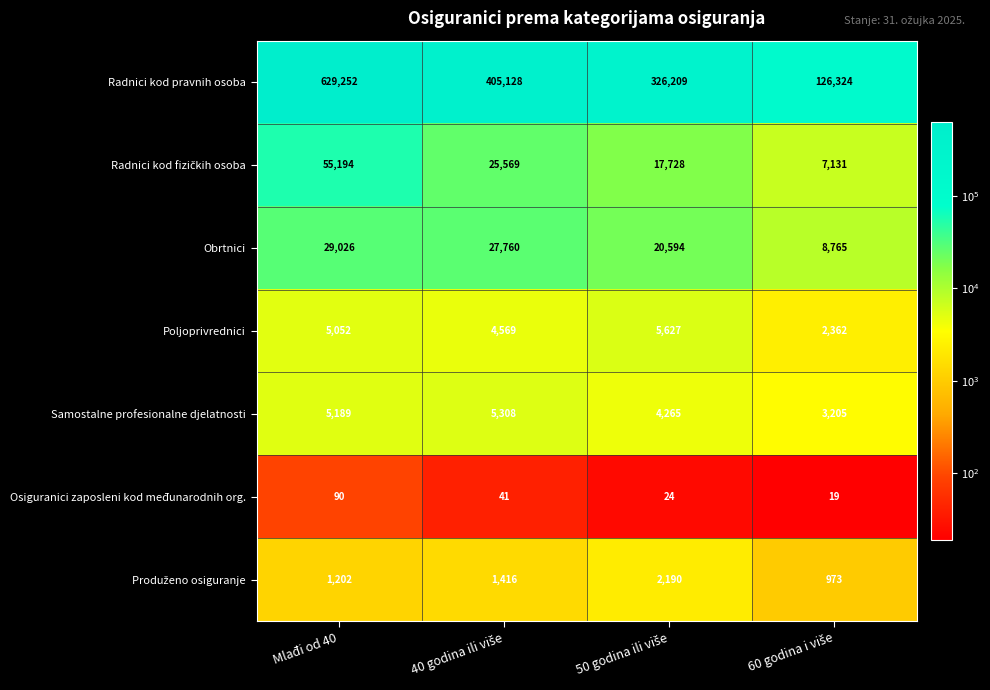

What is the approximate value of Obrtnici at Mlađi od 40, to the nearest 100?

29000